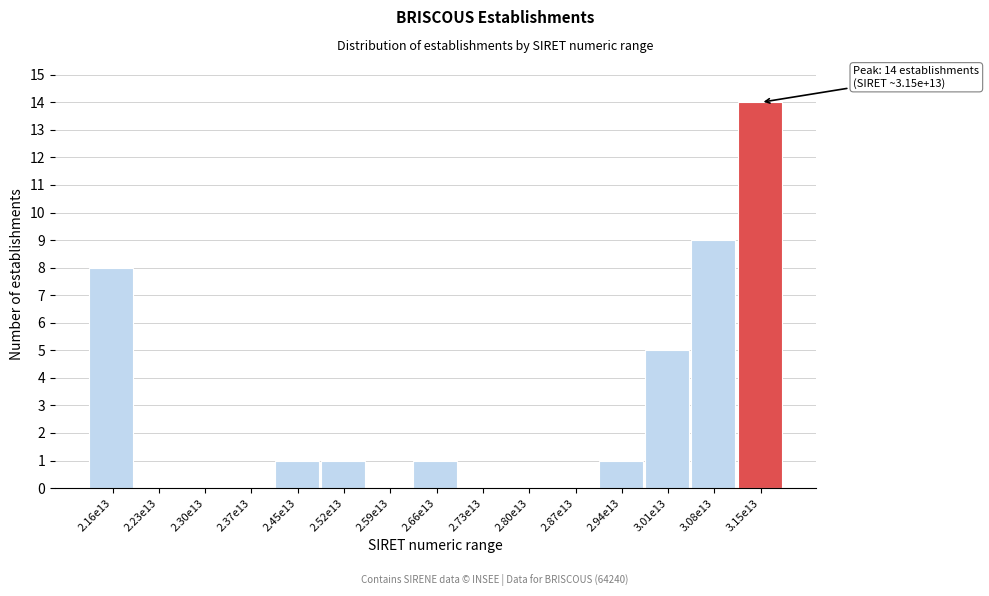

Reading left to right, what are all the values shown in this chart?

2.16e13=8	2.23e13=0	2.30e13=0	2.37e13=0	2.45e13=1	2.52e13=1	2.59e13=0	2.66e13=1	2.73e13=0	2.80e13=0	2.87e13=0	2.94e13=1	3.01e13=5	3.08e13=9	3.15e13=14